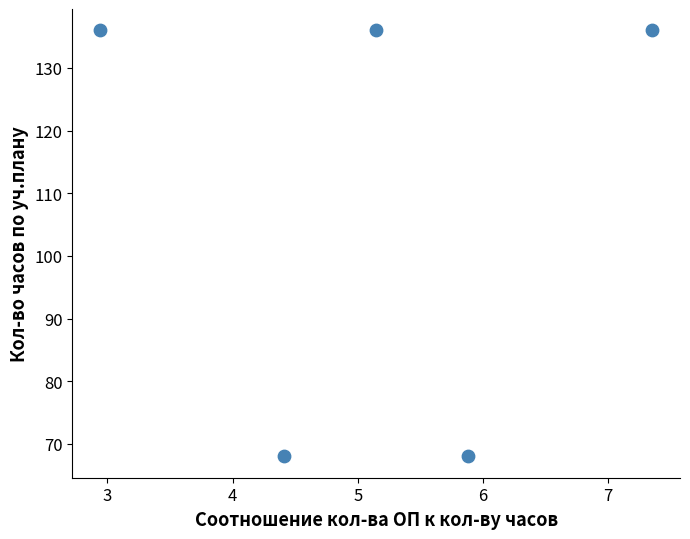

What is the average Y value?

109